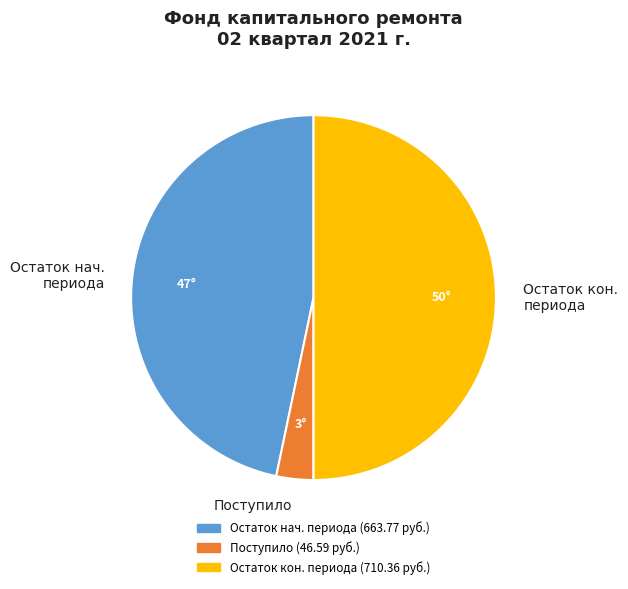

Combined, do Остаток нач. периода and Остаток кон. периода account for over 50%?

Yes